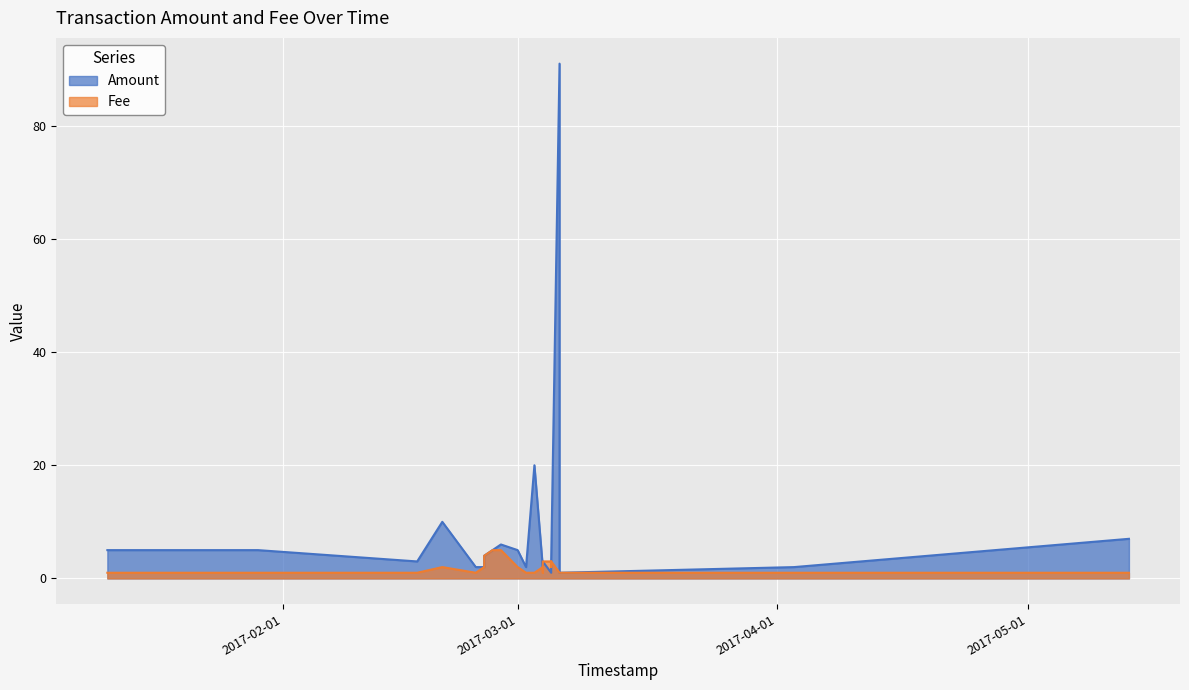

True or false: Amount and Fee intersect in this chart.

False